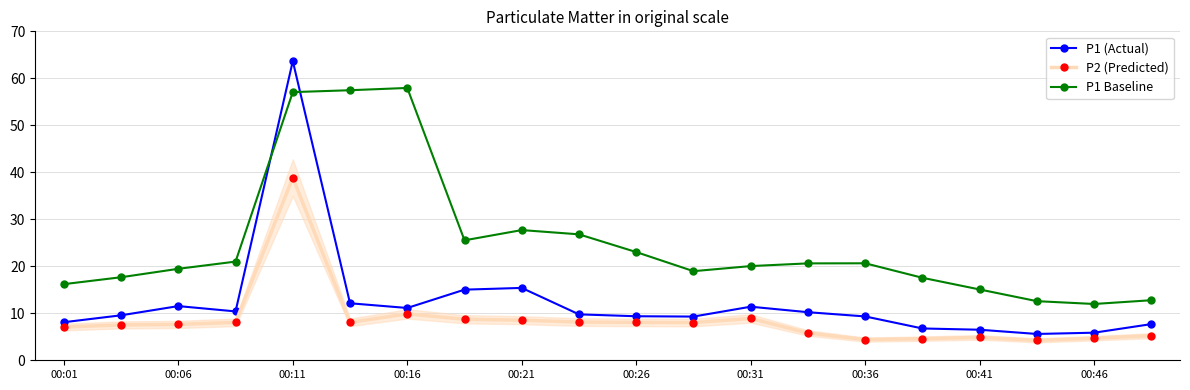

The value of P1 Baseline at 00:31 is 26.3. True or false?

False